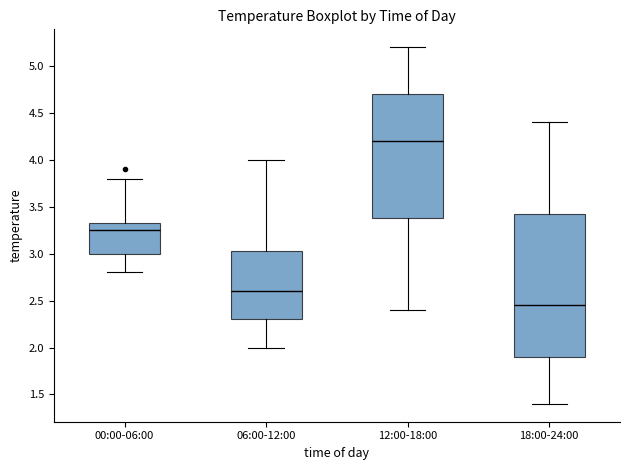

Reading left to right, read every box against the y-axis: the position of its median line, the range the box covers, and the ends of its whiskers. The values are not printed on the chart, so give them approximately, as read against the axis.

00:00-06:00: median 3.25, box 3.00 to 3.35, whiskers 2.80 to 3.80
06:00-12:00: median 2.60, box 2.30 to 3.05, whiskers 2.00 to 4.00
12:00-18:00: median 4.20, box 3.40 to 4.70, whiskers 2.40 to 5.20
18:00-24:00: median 2.45, box 1.90 to 3.45, whiskers 1.40 to 4.40